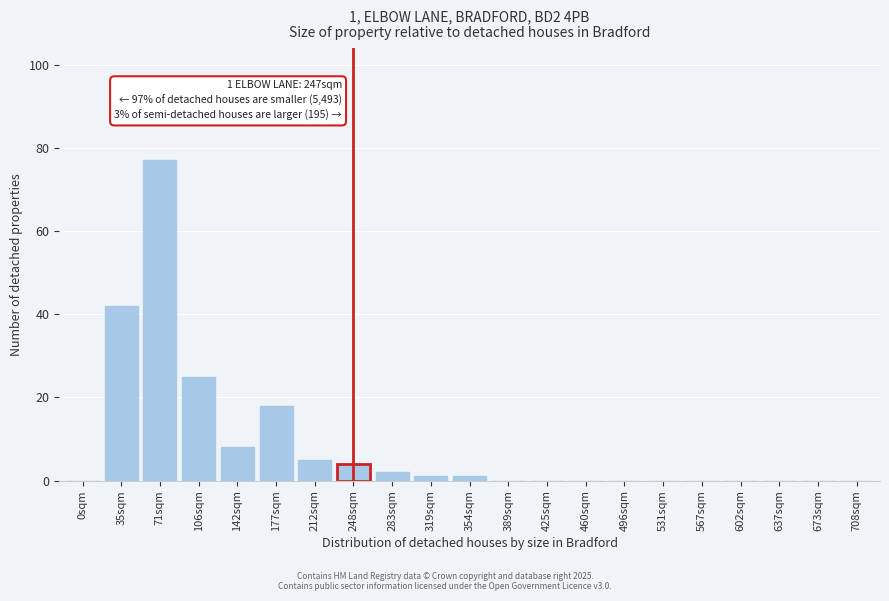

Reading left to right, extract all data points from this chart.

0sqm=0	35sqm=42	71sqm=77	106sqm=25	142sqm=8	177sqm=18	212sqm=5	248sqm=4	283sqm=2	319sqm=1	354sqm=1	389sqm=0	425sqm=0	460sqm=0	496sqm=0	531sqm=0	567sqm=0	602sqm=0	637sqm=0	673sqm=0	708sqm=0